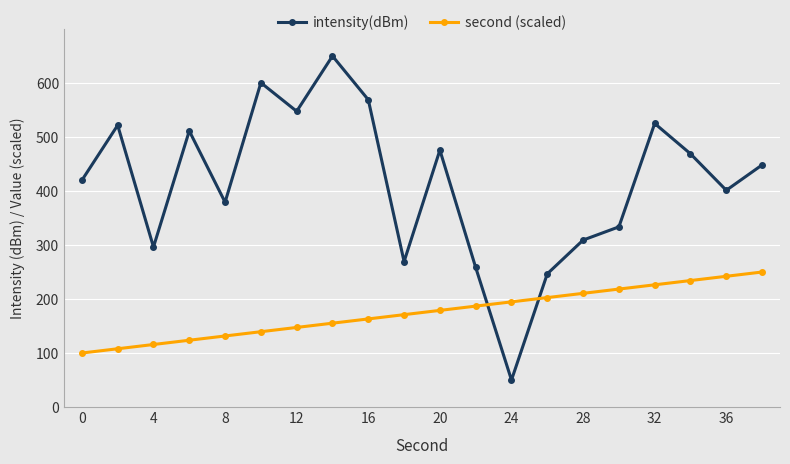

Rank the series by their maximum value, from highest to lowest.

intensity(dBm), second (scaled)